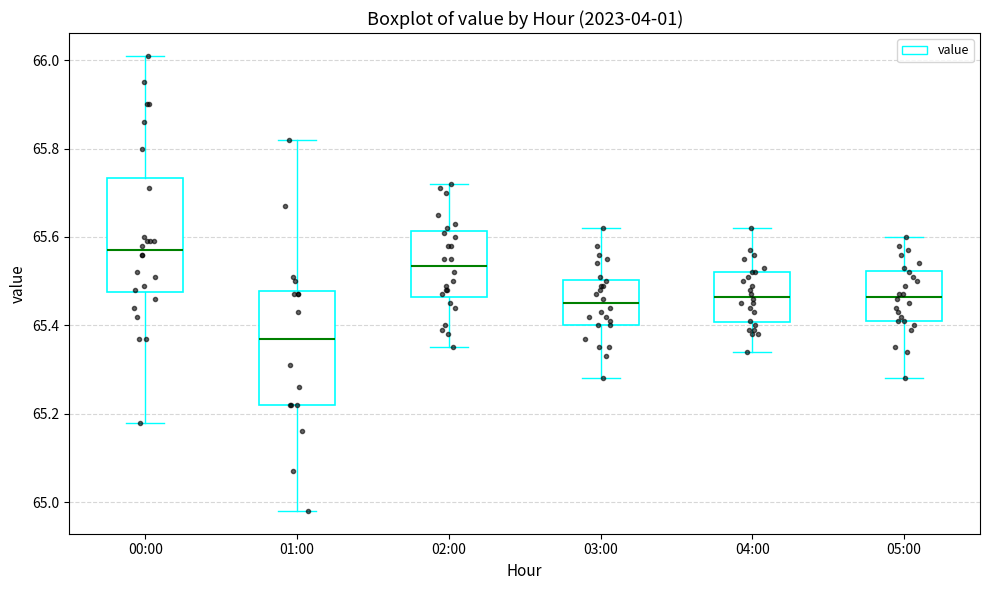

Reading left to right, read every box against the y-axis: the position of its median line, the range the box covers, and the ends of its whiskers. The values are not printed on the chart, so give them approximately, as read against the axis.

00:00: median 65.58, box 65.48 to 65.74, whiskers 65.18 to 66.02
01:00: median 65.38, box 65.22 to 65.48, whiskers 64.98 to 65.82
02:00: median 65.54, box 65.46 to 65.62, whiskers 65.36 to 65.72
03:00: median 65.46, box 65.40 to 65.50, whiskers 65.28 to 65.62
04:00: median 65.46, box 65.40 to 65.52, whiskers 65.34 to 65.62
05:00: median 65.46, box 65.42 to 65.52, whiskers 65.28 to 65.60